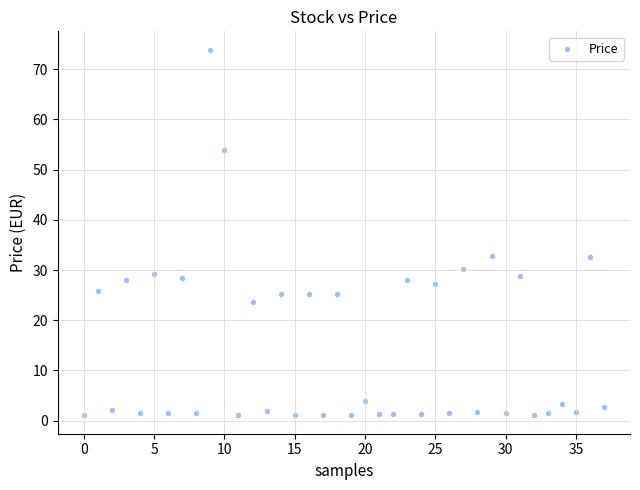

What is the range of Y values (max minus min)?

72.9